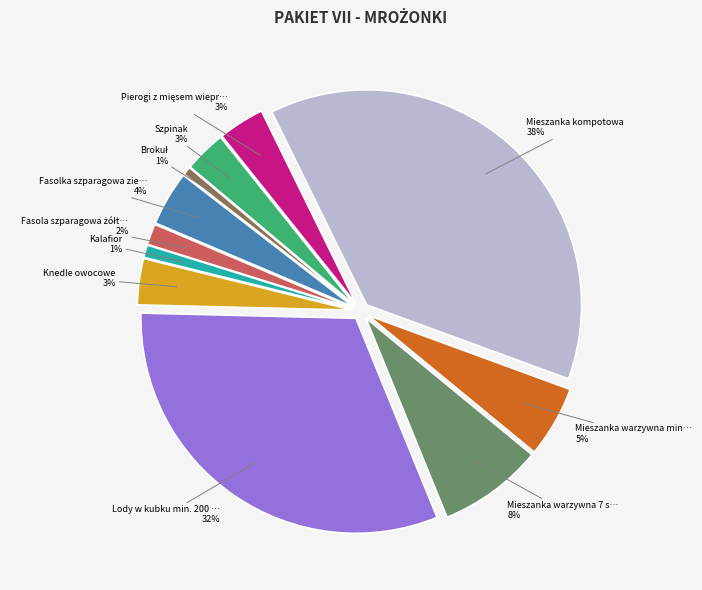

To the nearest percent, what is the difference between the largest and smallest slice percentages?

37%